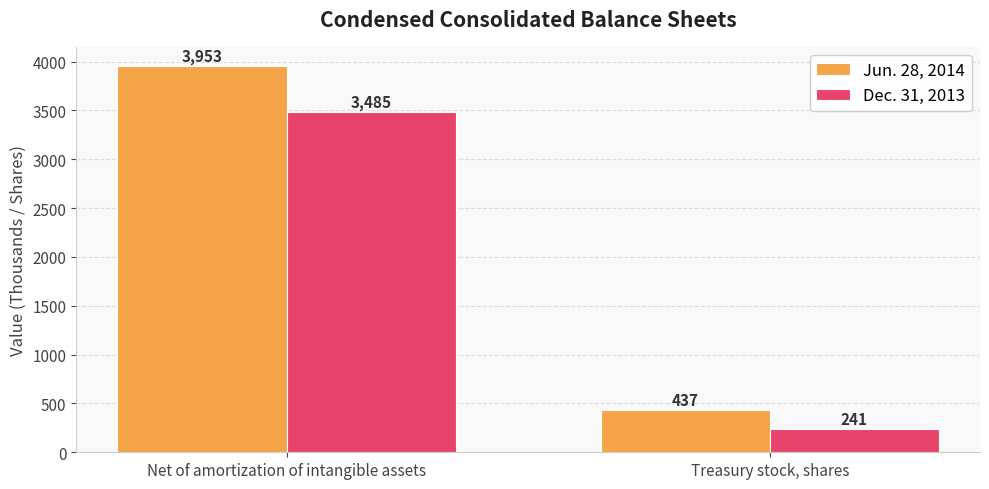

What is the total value across all series at Net of amortization of intangible assets?

7438